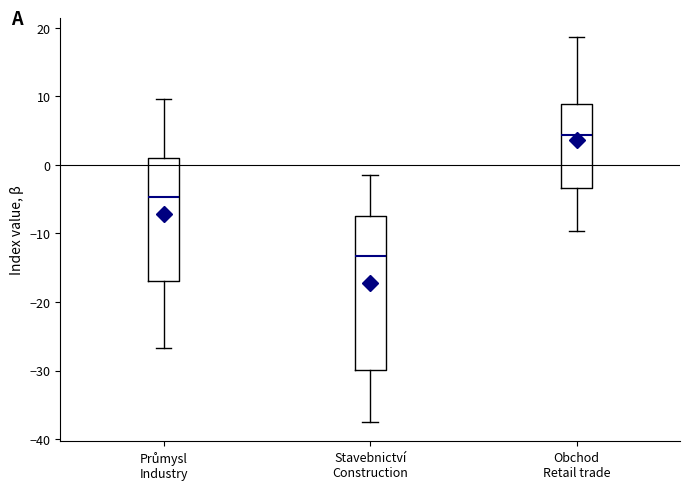

Which box's median line is the lowest?

Stavebnictví Construction